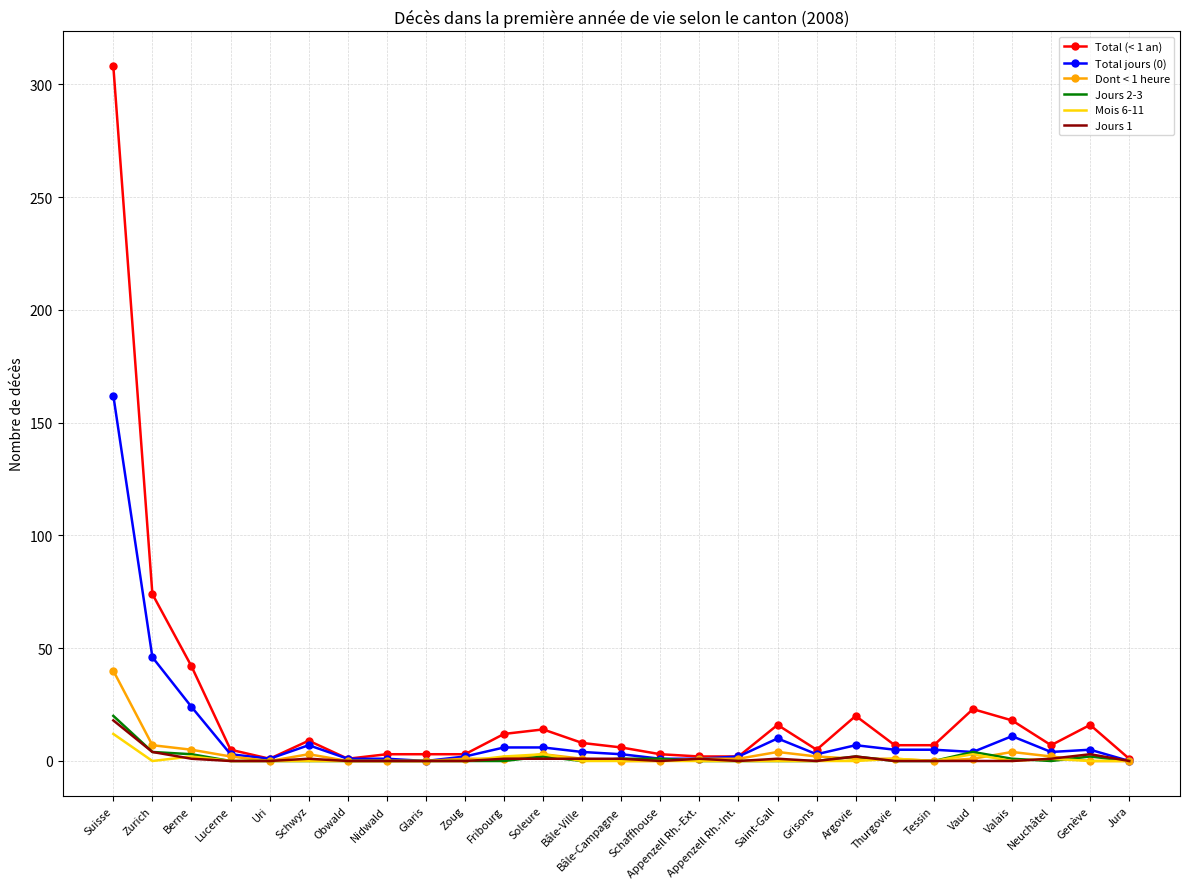

Which series has the widest spread of values?

Total (< 1 an)